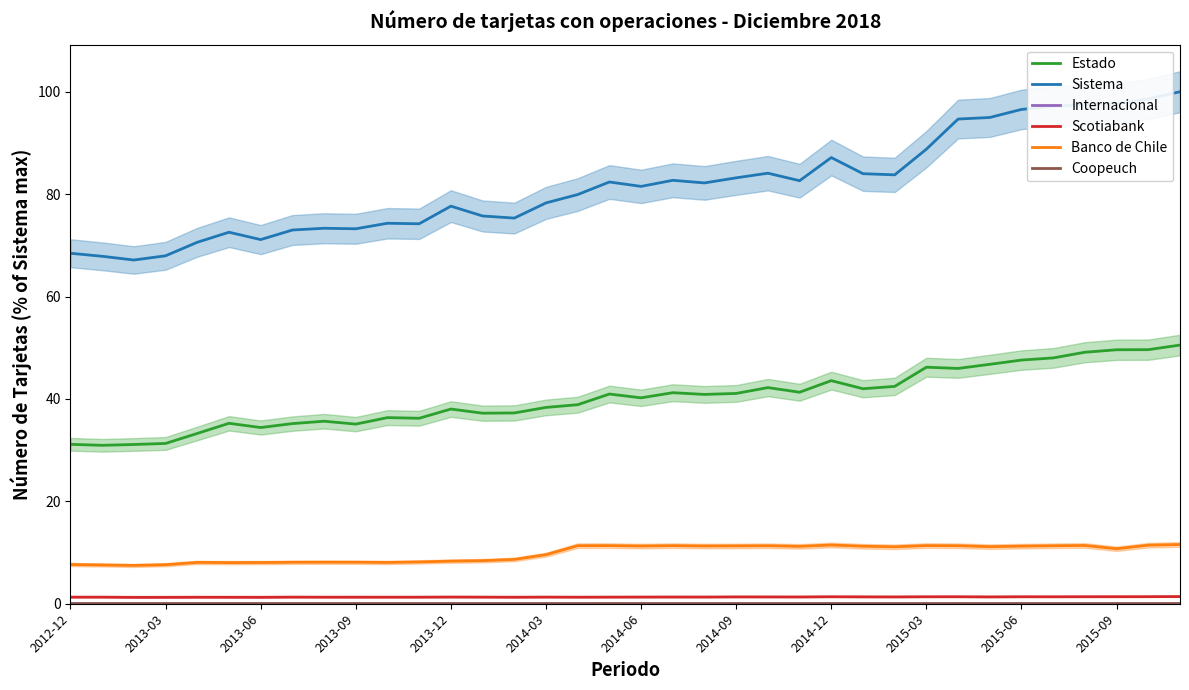

Is it true that Banco de Chile equals 17.3 at 2015-03?

False